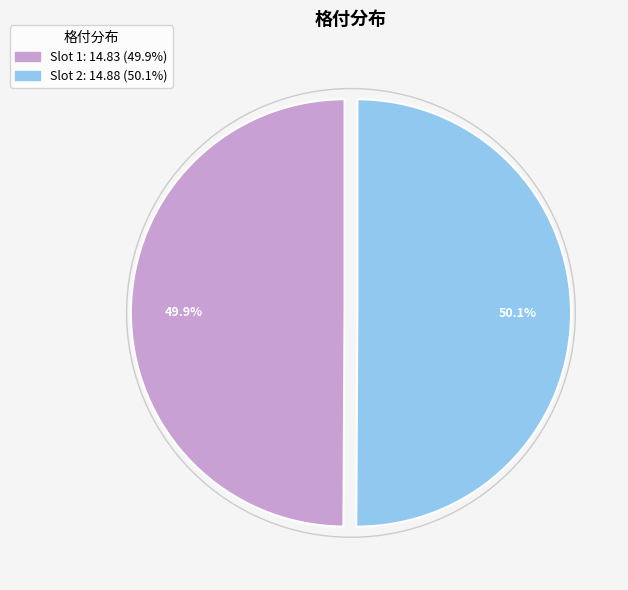

Is there a majority slice in this chart?

Yes